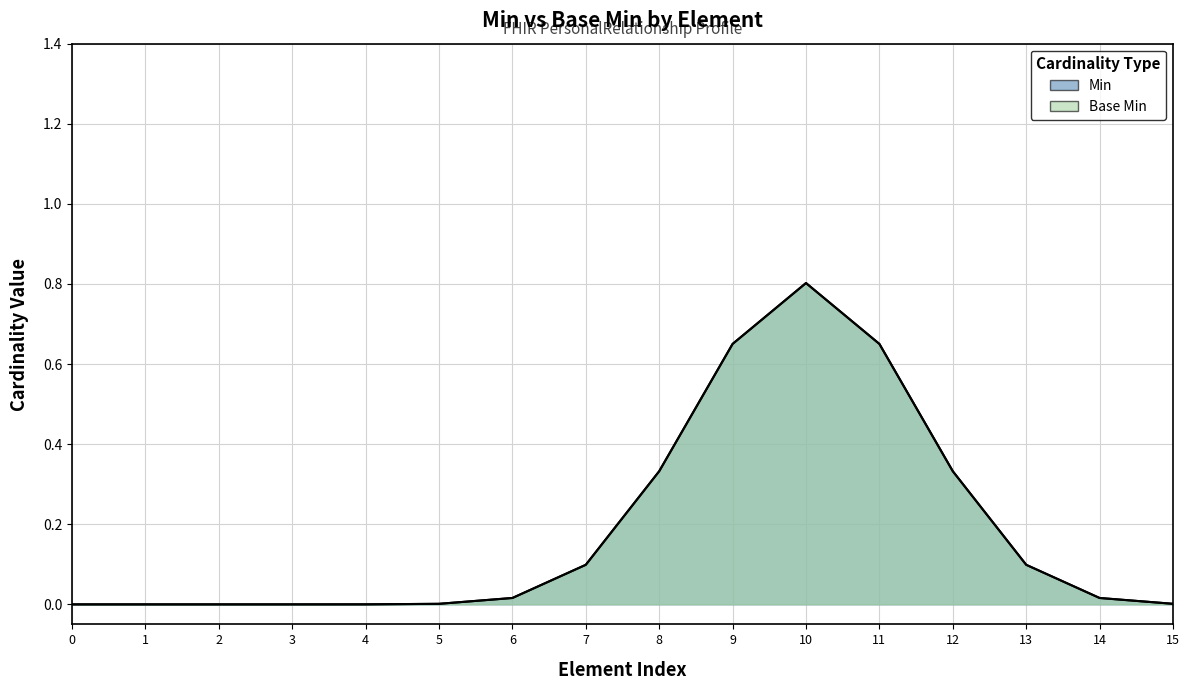

Count the number of categories in the chart.

16